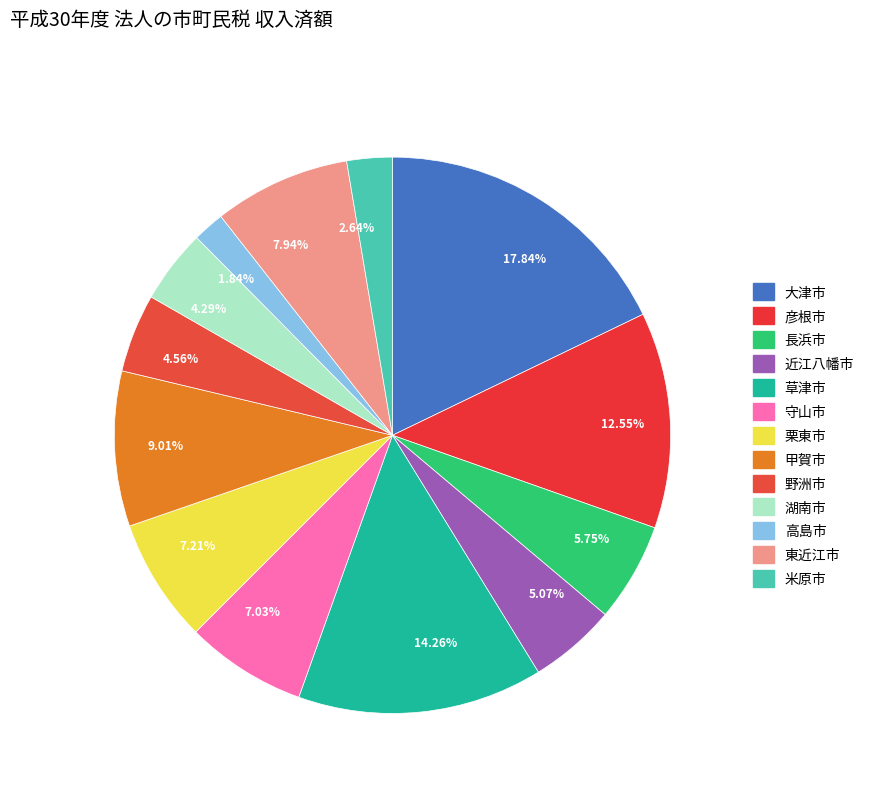

Is there a majority slice in this chart?

No